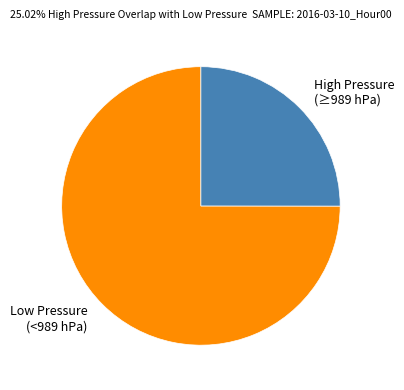

Which slice is the smallest?

High Pressure (≥989 hPa)